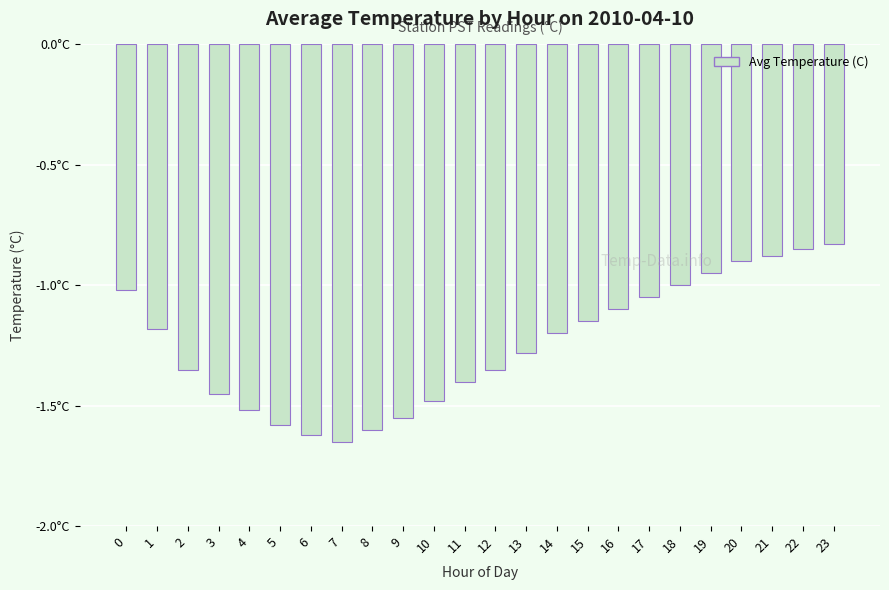

Are the bars horizontal?

No